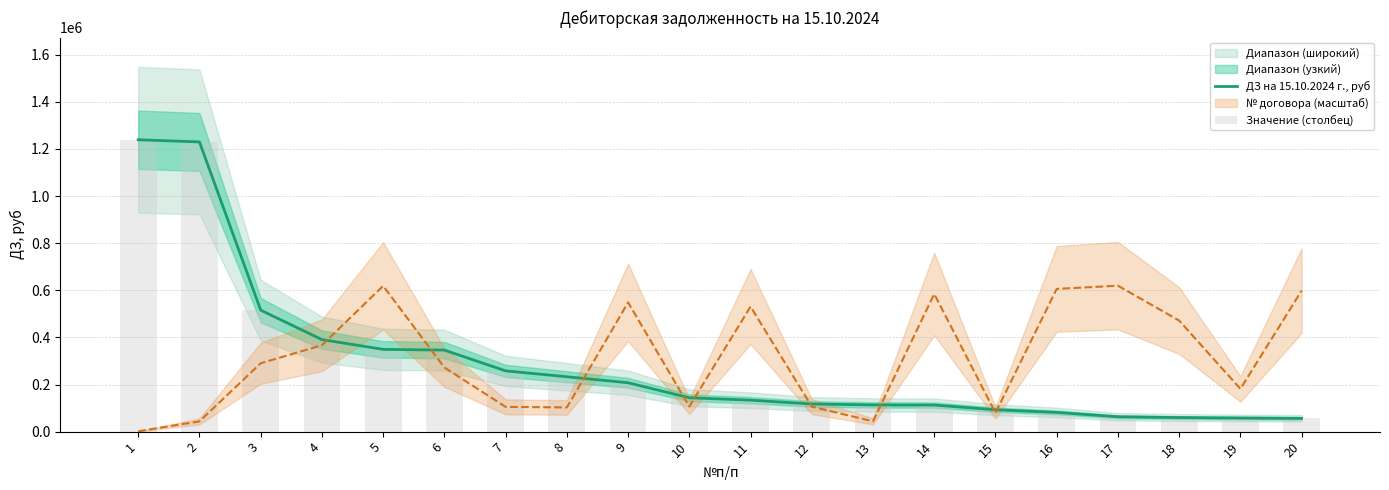

At 12, list the series in order from smallest to largest.

ДЗ на 15.10.2024 г., руб, Значение (столбец)